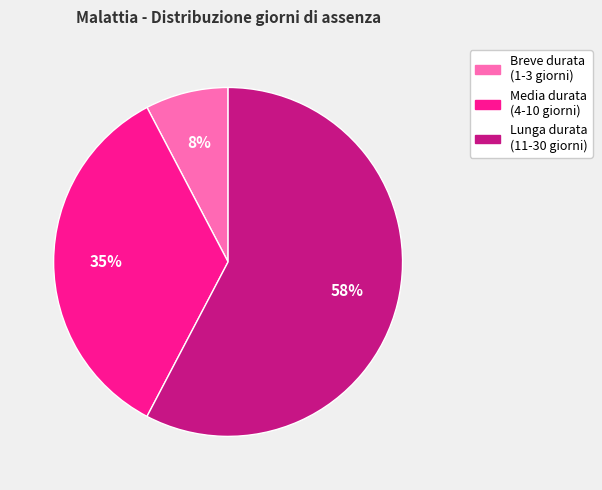

How many segments does this pie chart have?

3